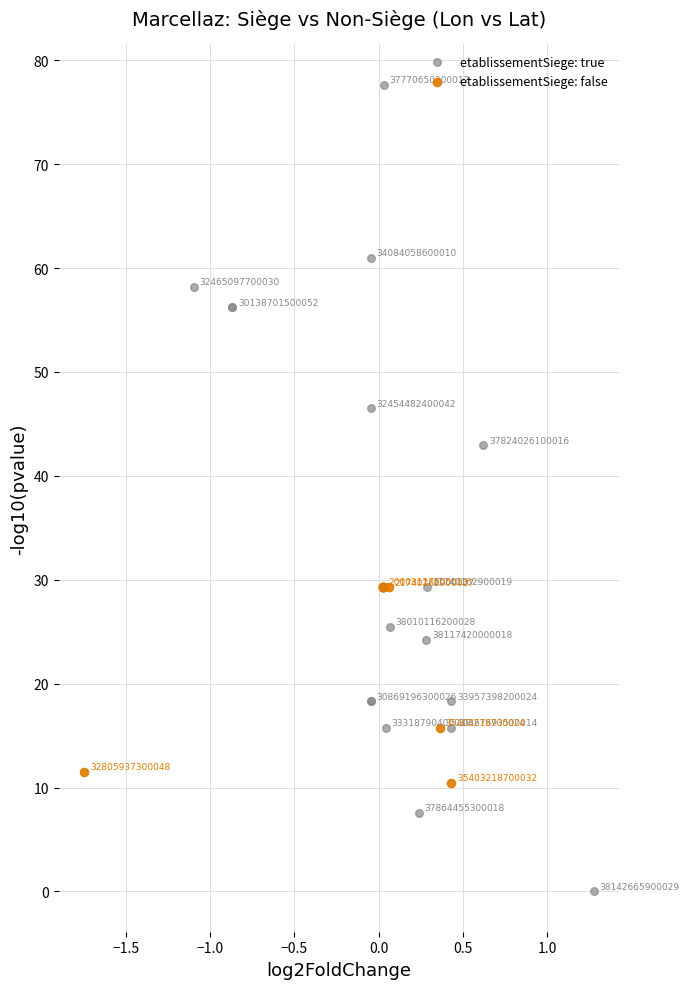

Which series contains the lowest Y value?

etablissementSiege: true